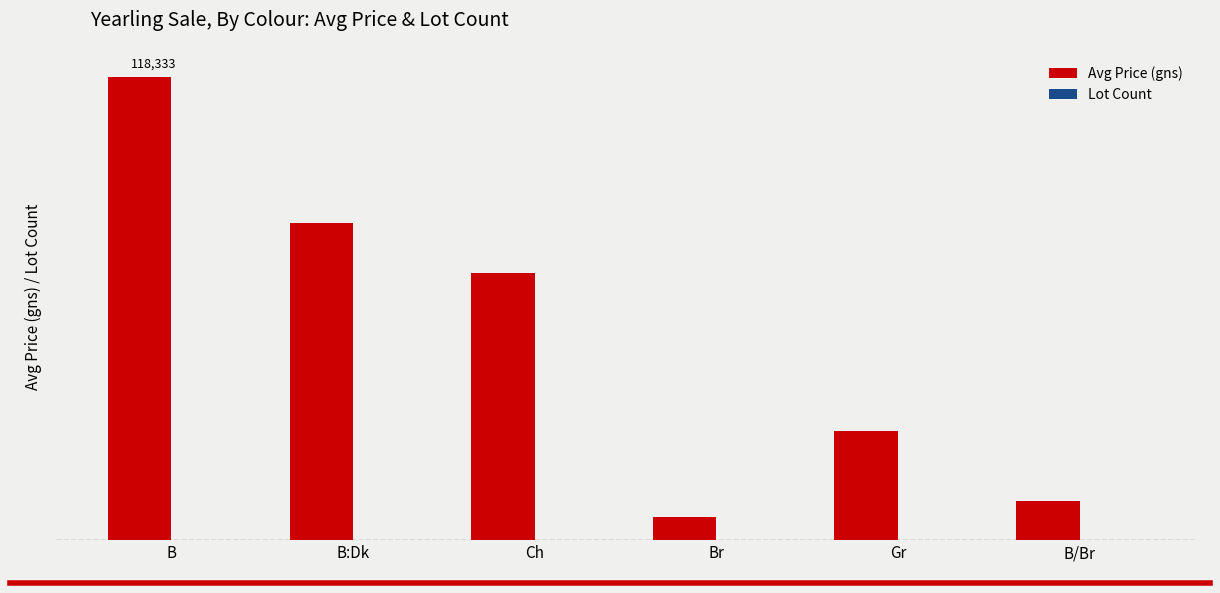

What is the sum of the Lot Count values at B and B:Dk?

30